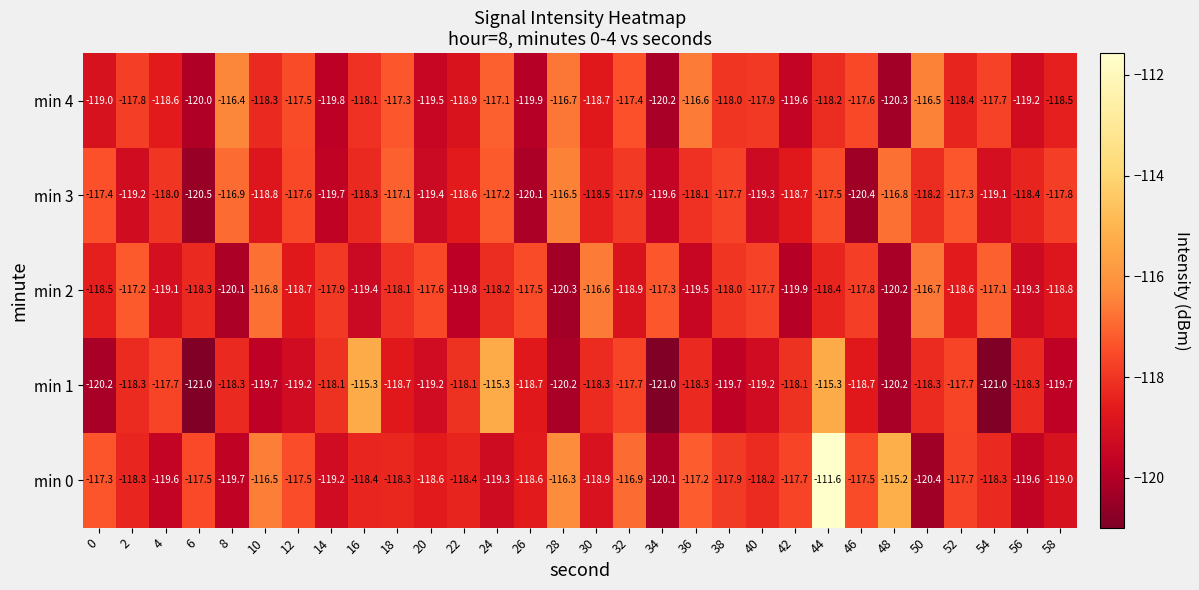

Rank the series by their maximum value, from highest to lowest.

min 0, min 1, min 4, min 3, min 2